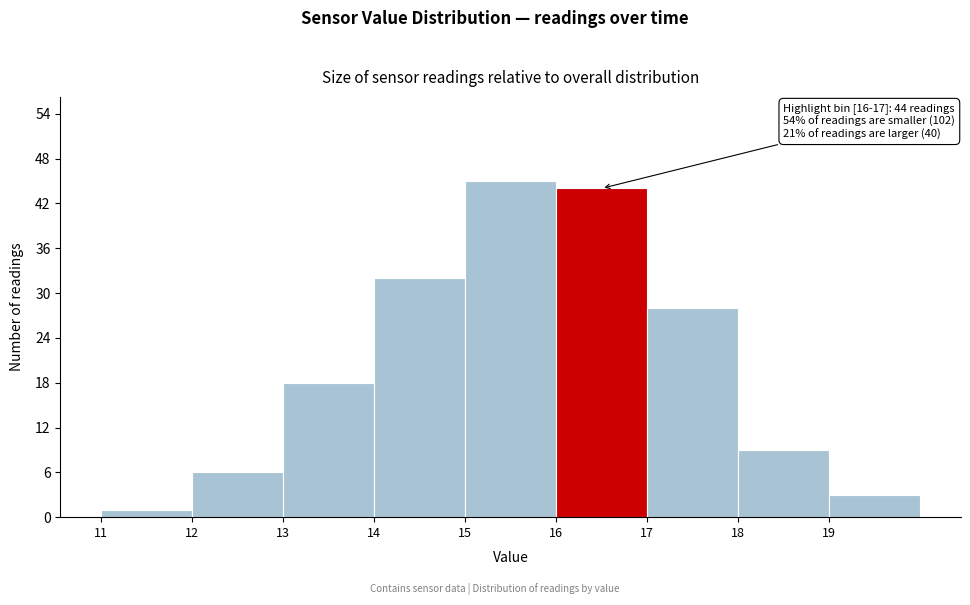

Over which range of the x-axis is the bar tallest?

15 to 16